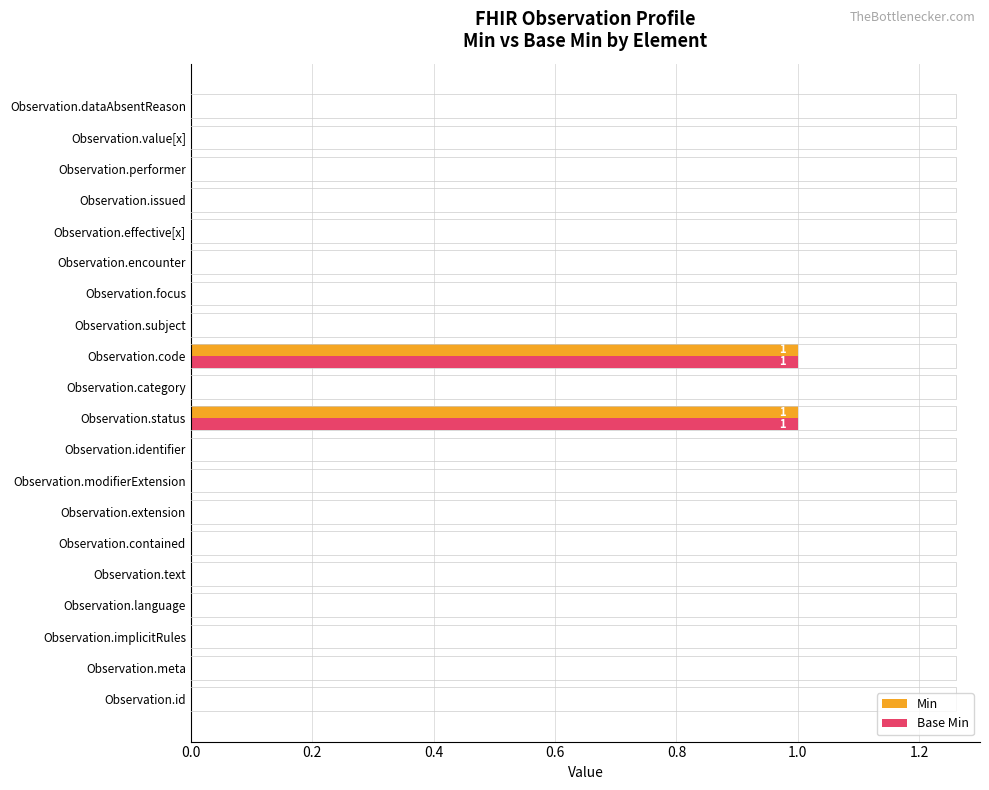

Is it true that Base Min equals 0 at Observation.encounter?

True